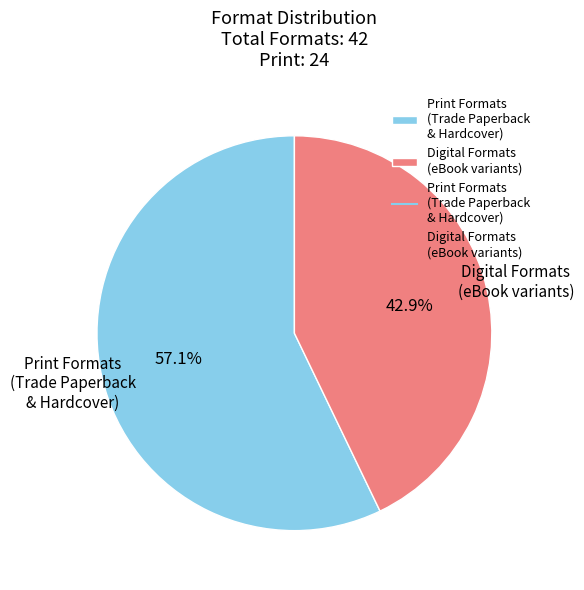

Between Print Formats (Trade Paperback & Hardcover) and Digital Formats (eBook variants), which is larger?

Print Formats (Trade Paperback & Hardcover)